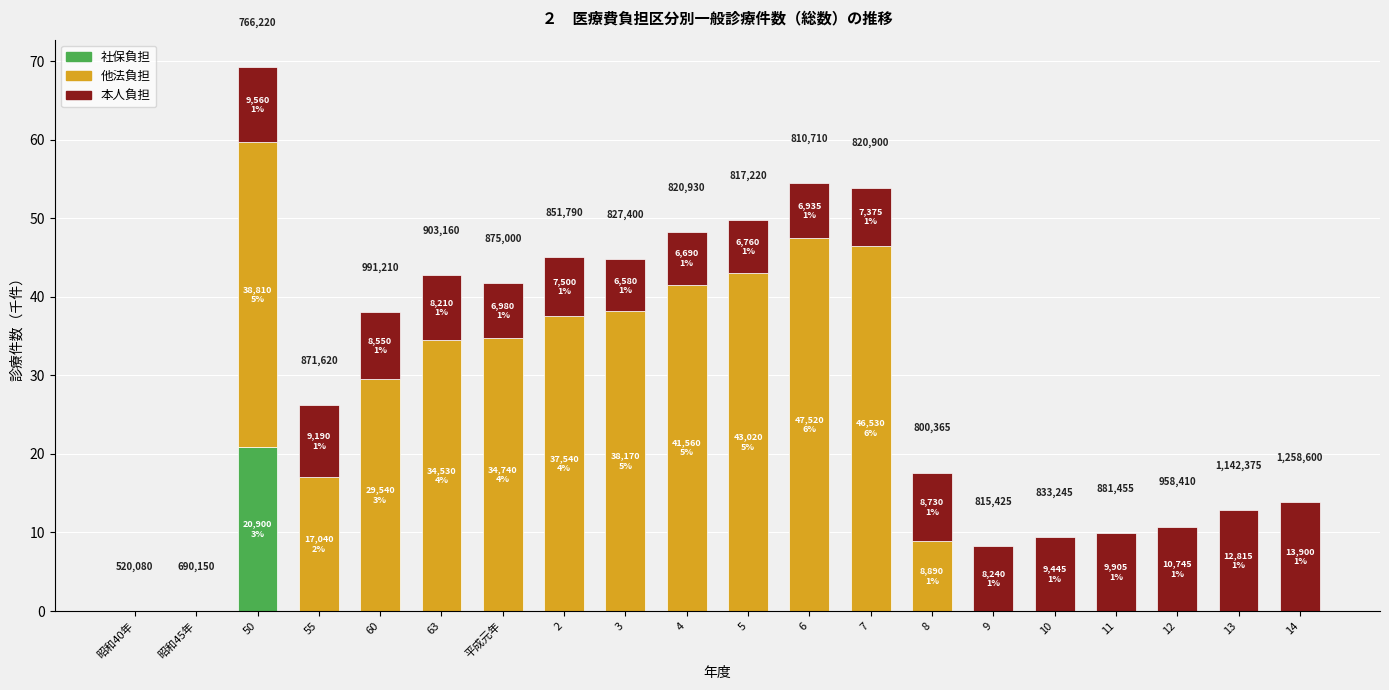

What is the maximum value for 社保負担?

20.9